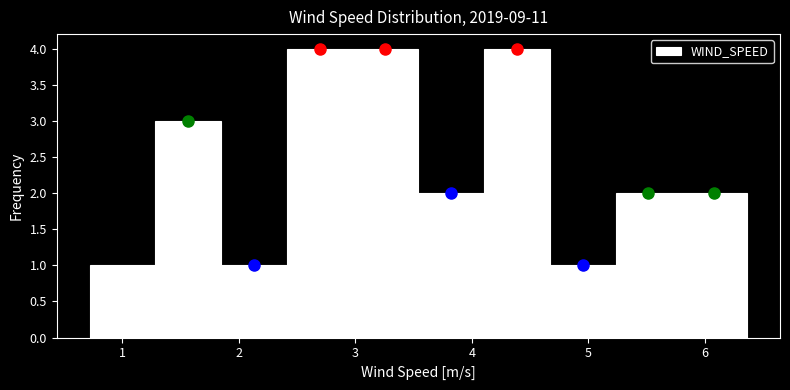

Reading left to right, transcribe this chart: for each bar, give the range it covers on the x-axis and its height. Neither the bar edges nor the heights are printed on the chart, so give them approximately, as read against the axes.

0.7 to 1.3: 1
1.3 to 1.9: 3
1.9 to 2.4: 1
2.4 to 3.0: 4
3.0 to 3.5: 4
3.5 to 4.1: 2
4.1 to 4.7: 4
4.7 to 5.2: 1
5.2 to 5.8: 2
5.8 to 6.4: 2